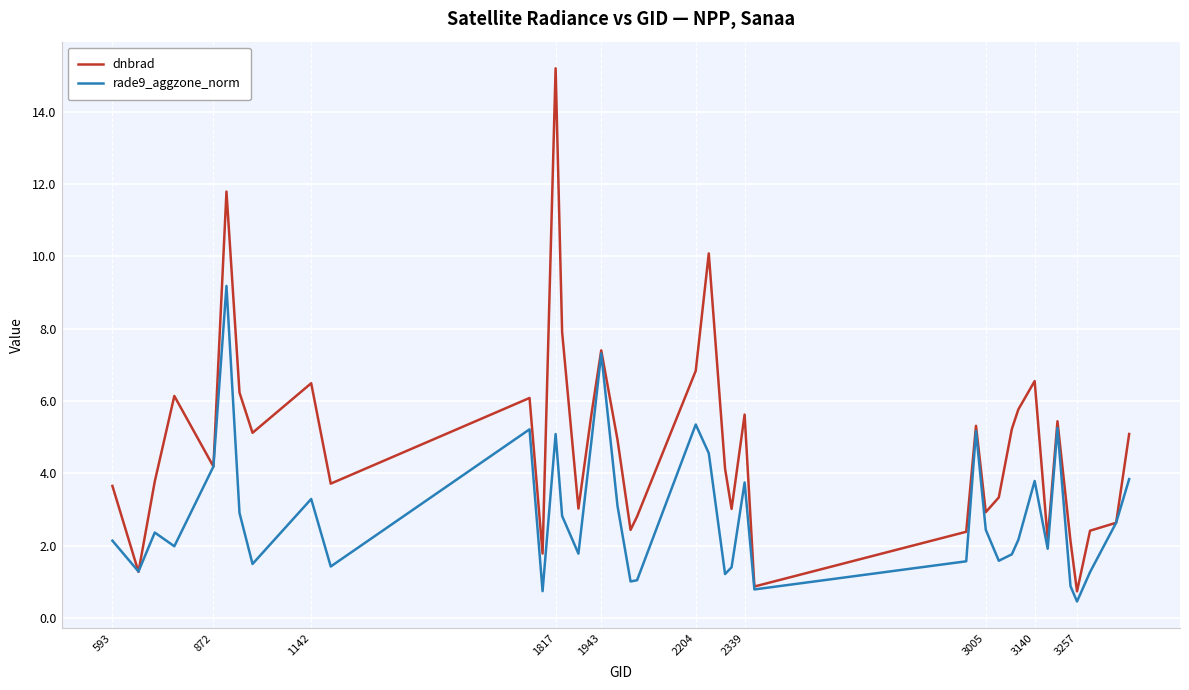

Which series has the widest spread of values?

dnbrad